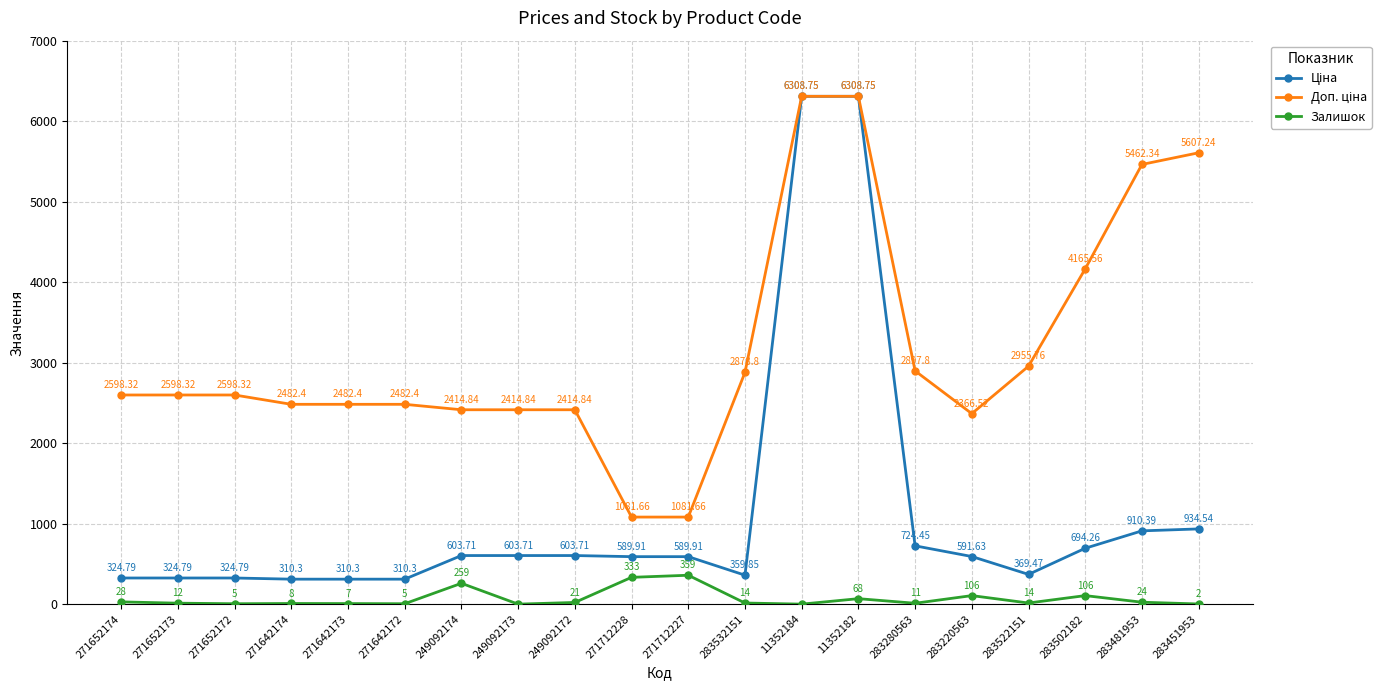

How many data points does each series have?

20